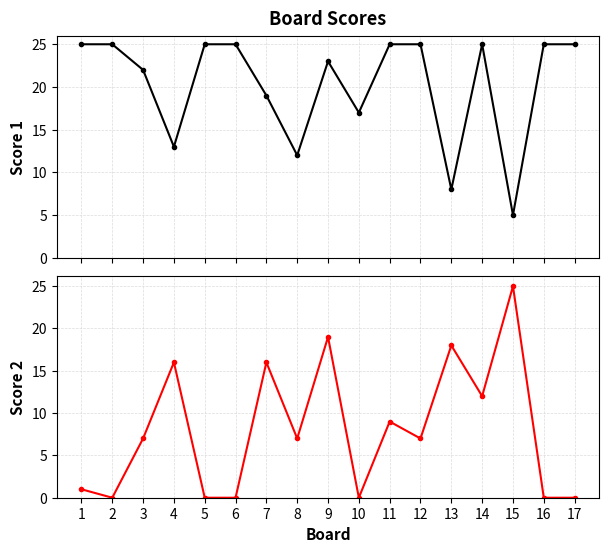

In Score 2, how many points are lower than both neighbors (excluding endpoints)?

5